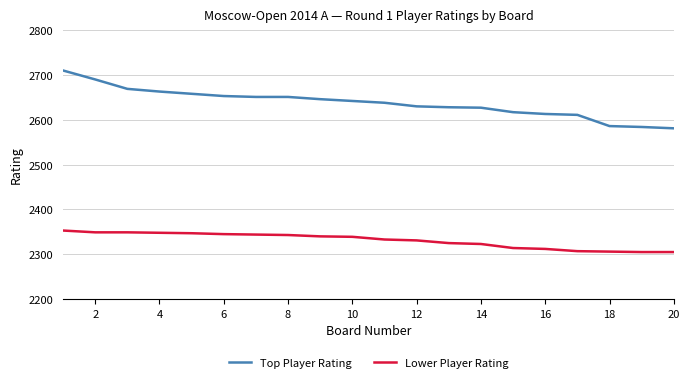

True or false: Lower Player Rating and Top Player Rating intersect in this chart.

False